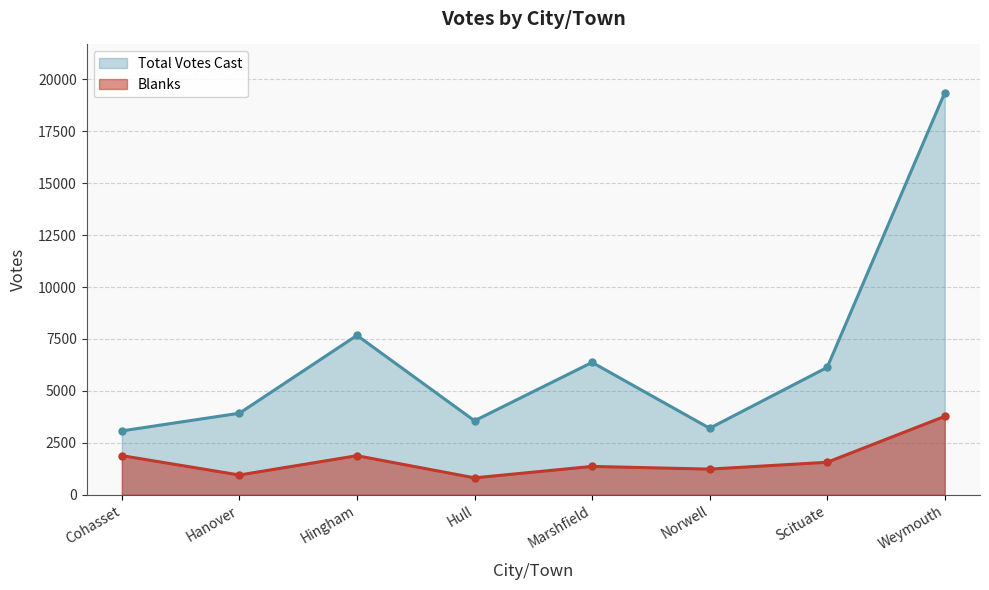

True or false: Blanks and Total Votes Cast cross at least once.

False